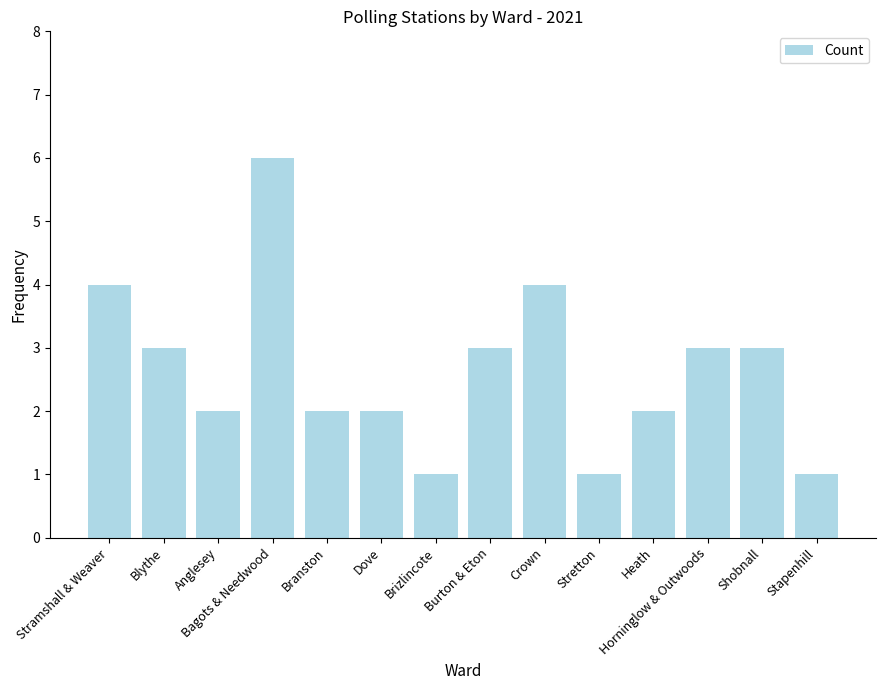

What is the label of the 14th bar from the right?

Stramshall & Weaver